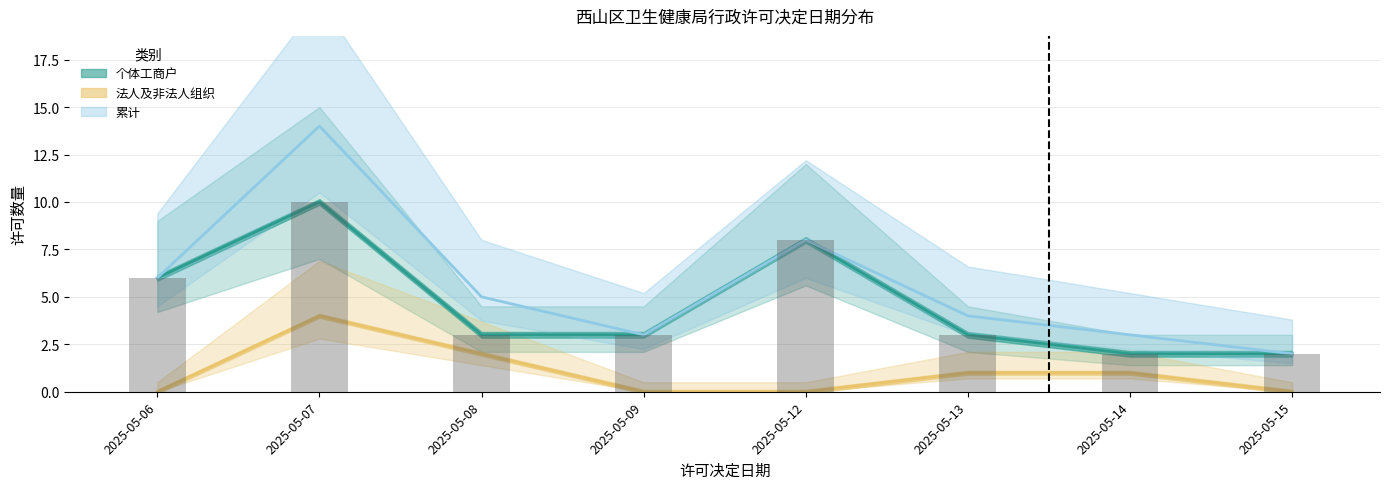

List the series in order of their overall mean, highest first.

累计, 个体工商户, 法人及非法人组织